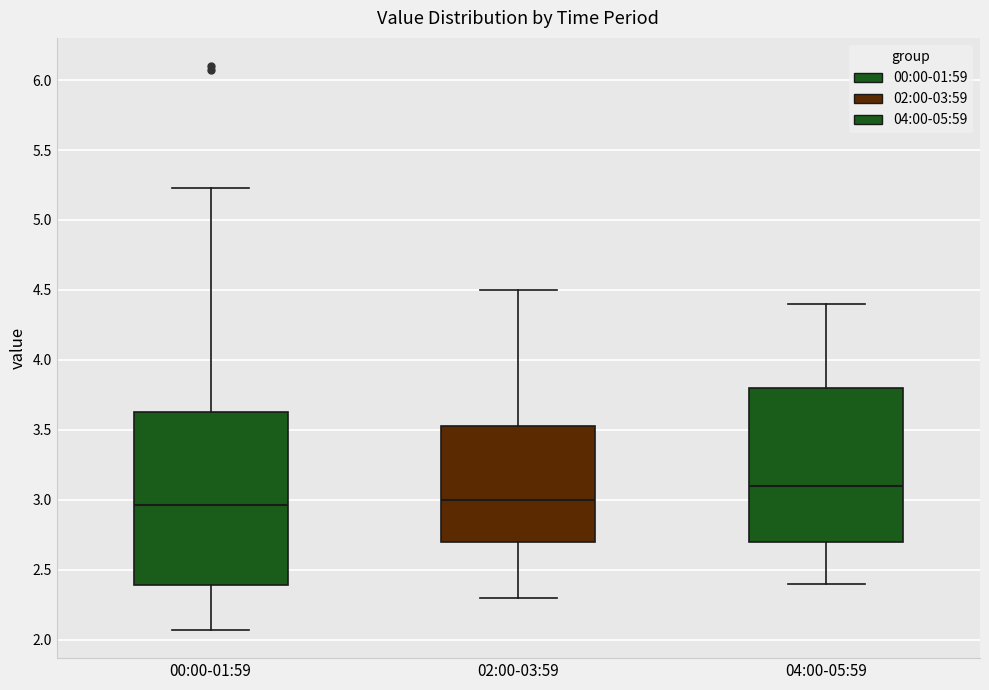

Reading left to right, transcribe this box plot: for each box, give where its median line is, the range the box spans, and where its two whiskers end, as read against the y-axis. The values are not printed on the chart, so give them approximately, as read against the axis.

00:00-01:59: median 2.95, box 2.40 to 3.65, whiskers 2.05 to 5.25
02:00-03:59: median 3.00, box 2.70 to 3.55, whiskers 2.30 to 4.50
04:00-05:59: median 3.10, box 2.70 to 3.80, whiskers 2.40 to 4.40